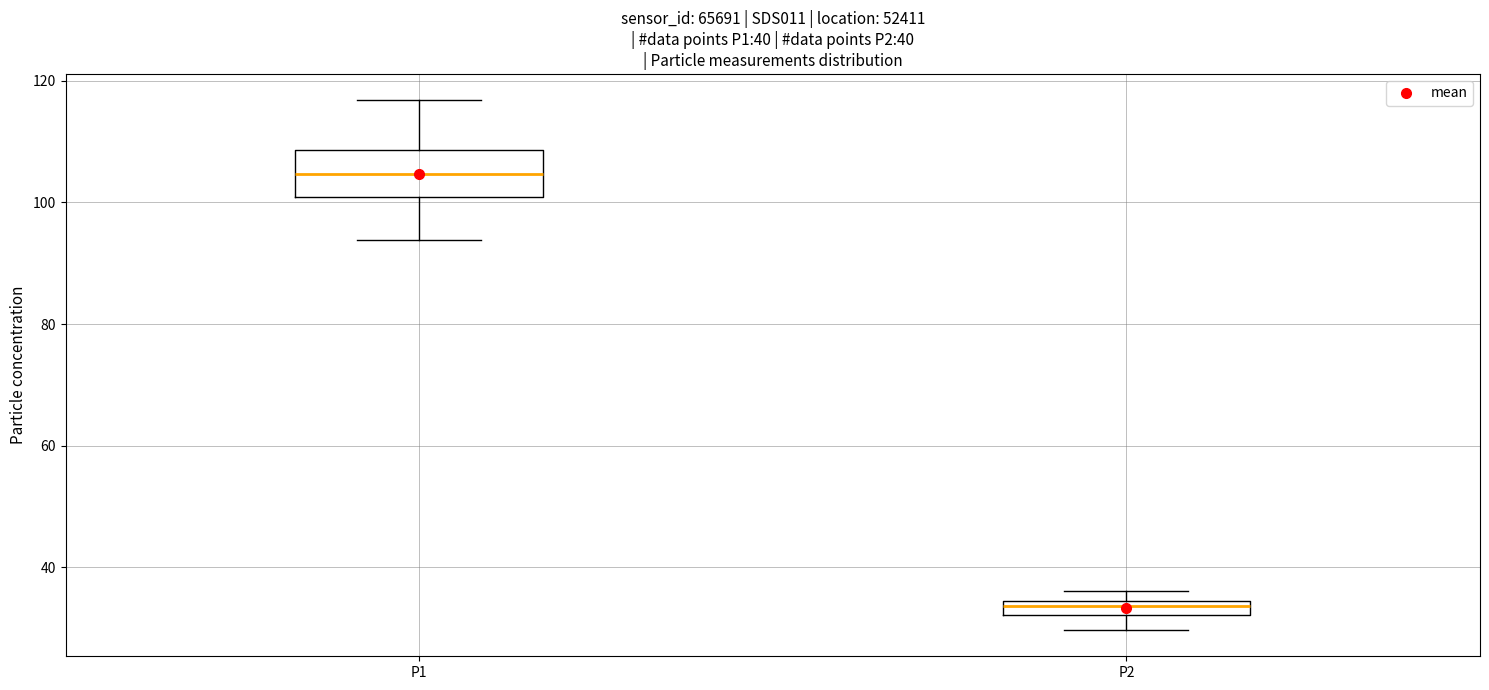

Which box is the tallest, from its lower edge to its upper edge?

P1